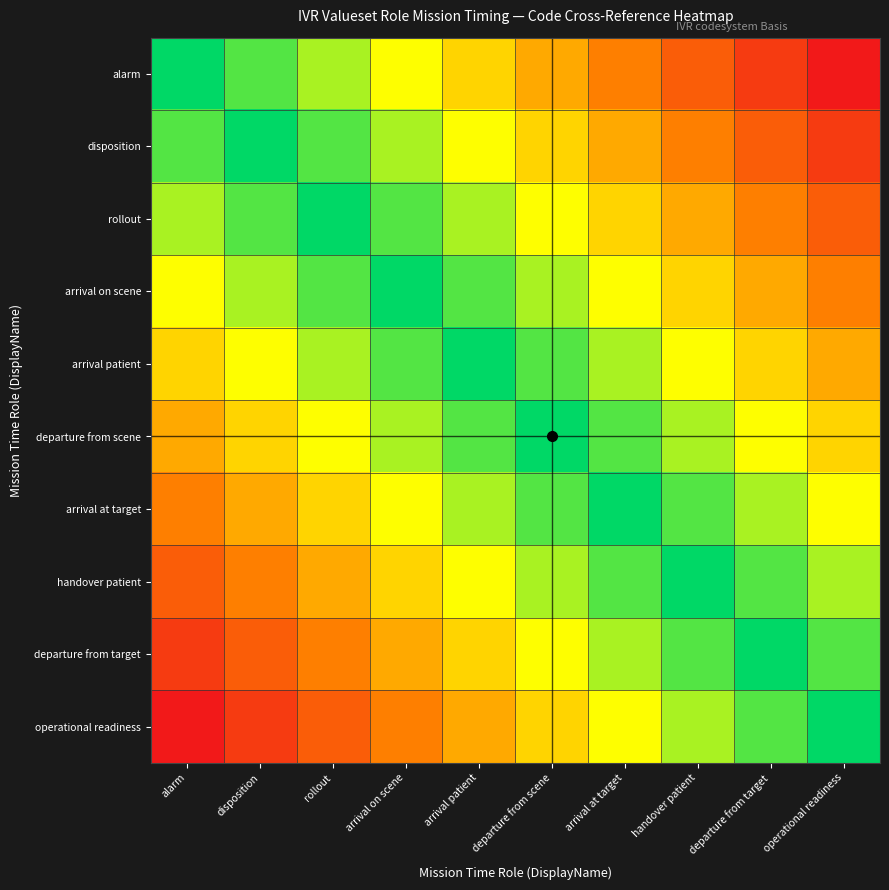

Rank the series at departure from target from lowest to highest value.

departure from target, handover patient, operational readiness, arrival at target, departure from scene, arrival patient, arrival on scene, rollout, disposition, alarm